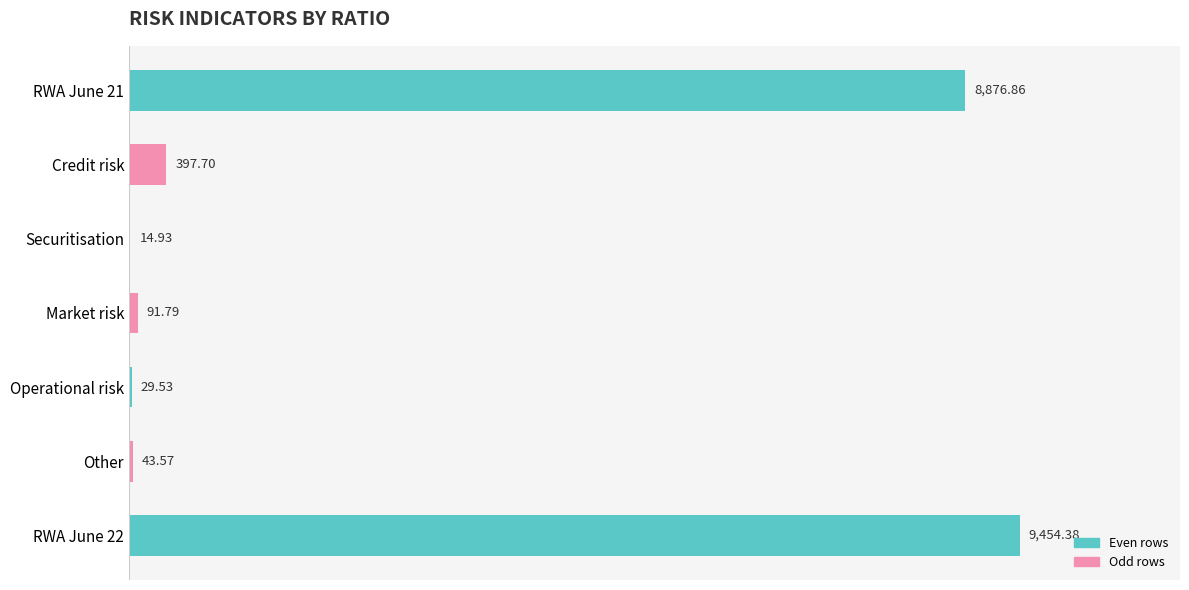

What is the sum of the values at Credit risk and RWA June 22?

9852.1